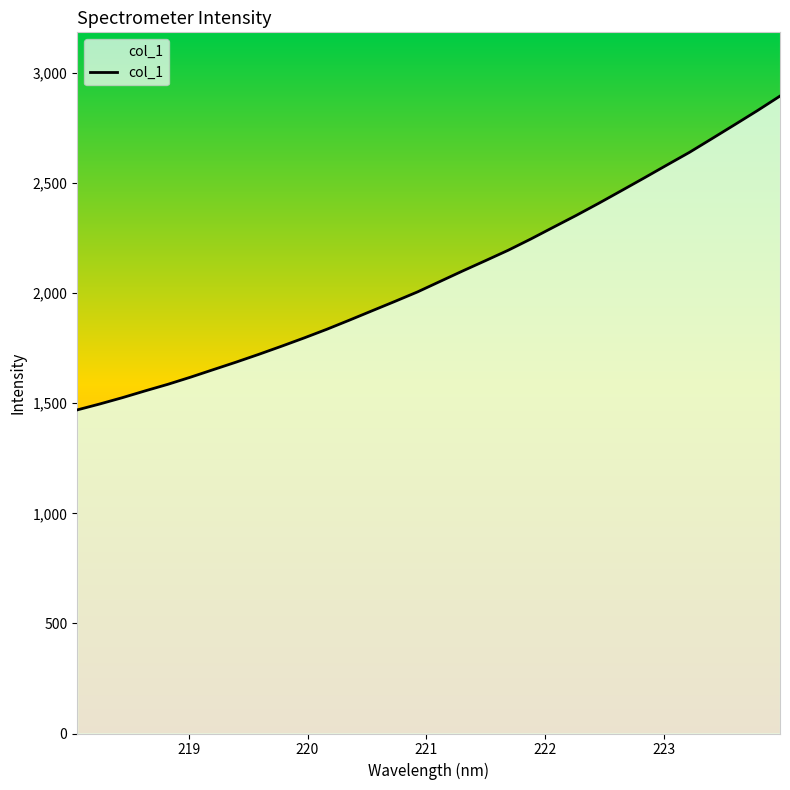

What is the smallest value displayed?

1469.6